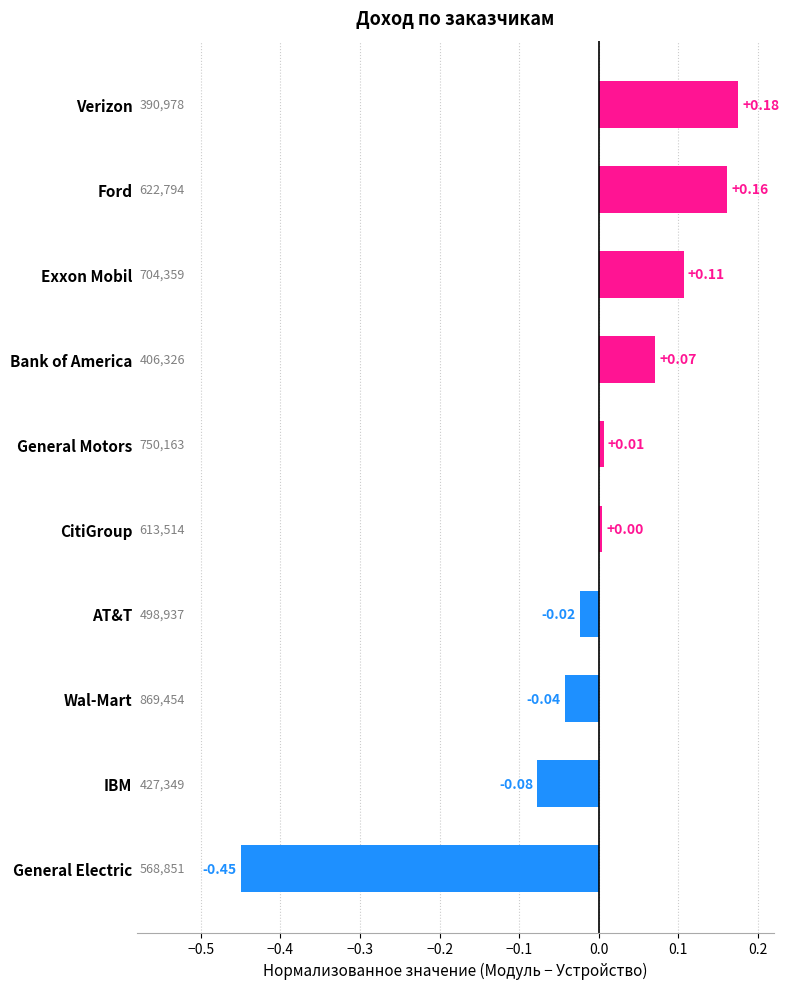

List the labels in order of value, smallest first.

General Electric, IBM, Wal-Mart, AT&T, CitiGroup, General Motors, Bank of America, Exxon Mobil, Ford, Verizon